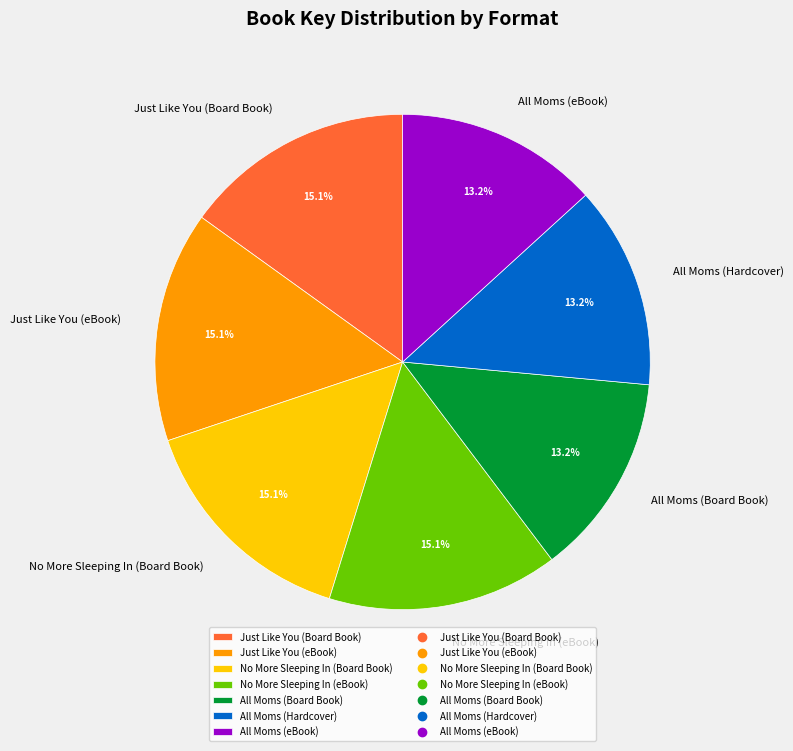

Count the number of slices in the pie.

7